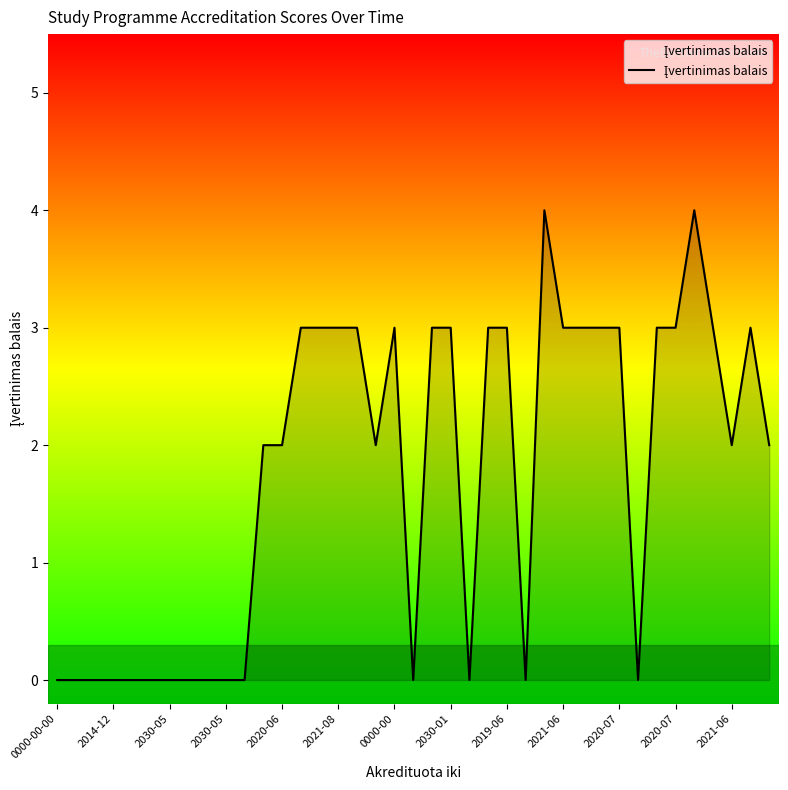

What is the difference between the maximum and minimum values?

4